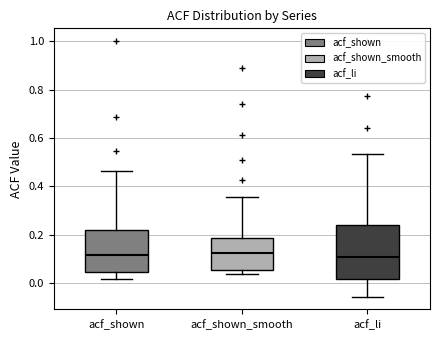

Where is the lower edge of the box for acf_shown_smooth on the y-axis? The values are not printed on the chart, so give them approximately, as read against the axis.

0.06